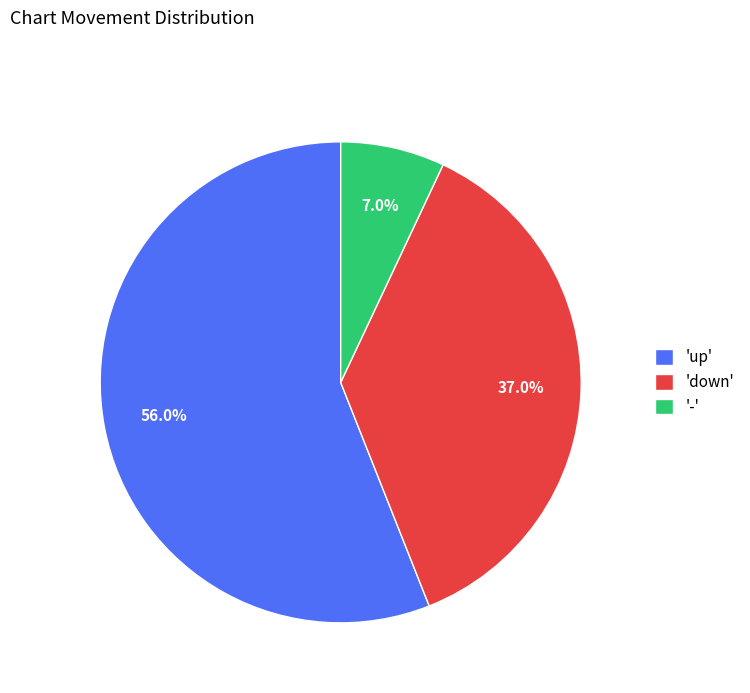

To the nearest percent, what is the difference between the largest and smallest slice percentages?

49%